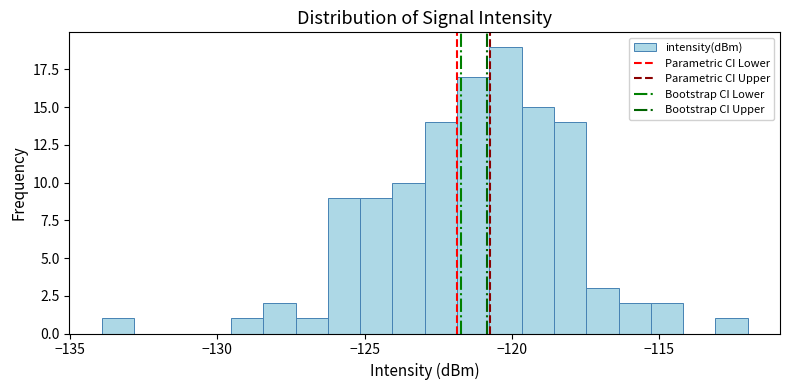

Read against the x-axis, roughly where is the centre of the tallest bar?

-120.0